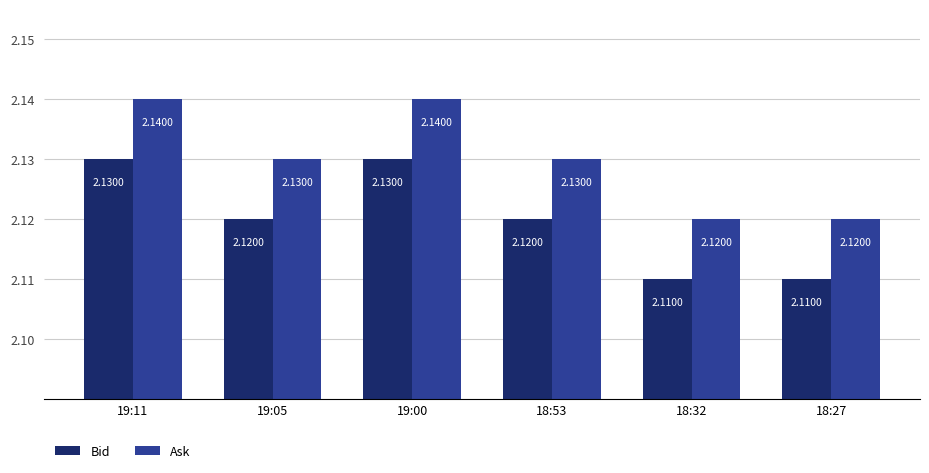

True or false: Bid has a value of 2.1 at 18:32.

True